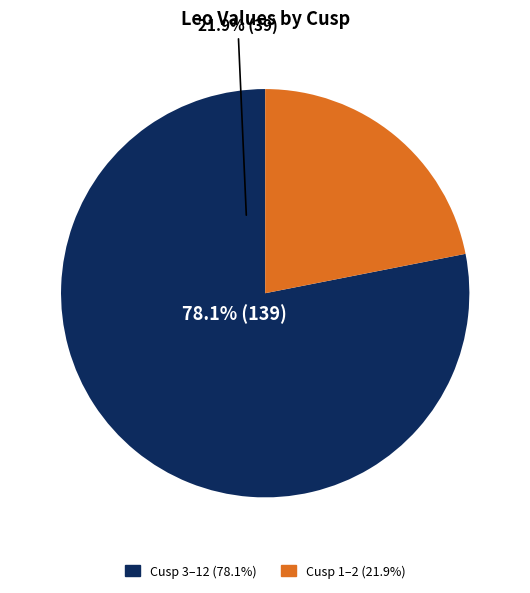

Is it true that Cusp 3 is 1% of the pie?

False